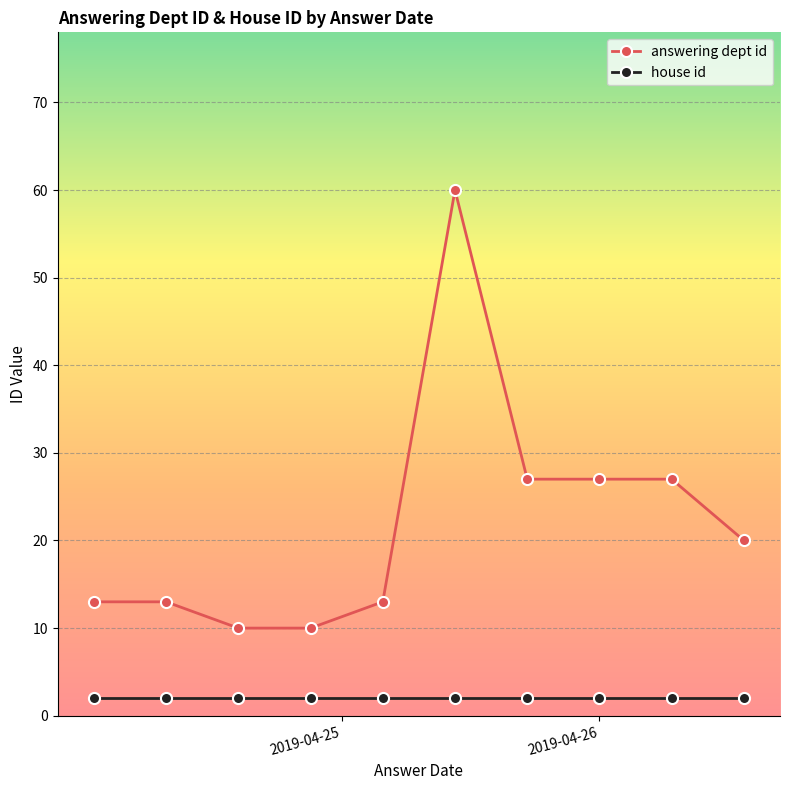

What is the minimum value for house id?

2